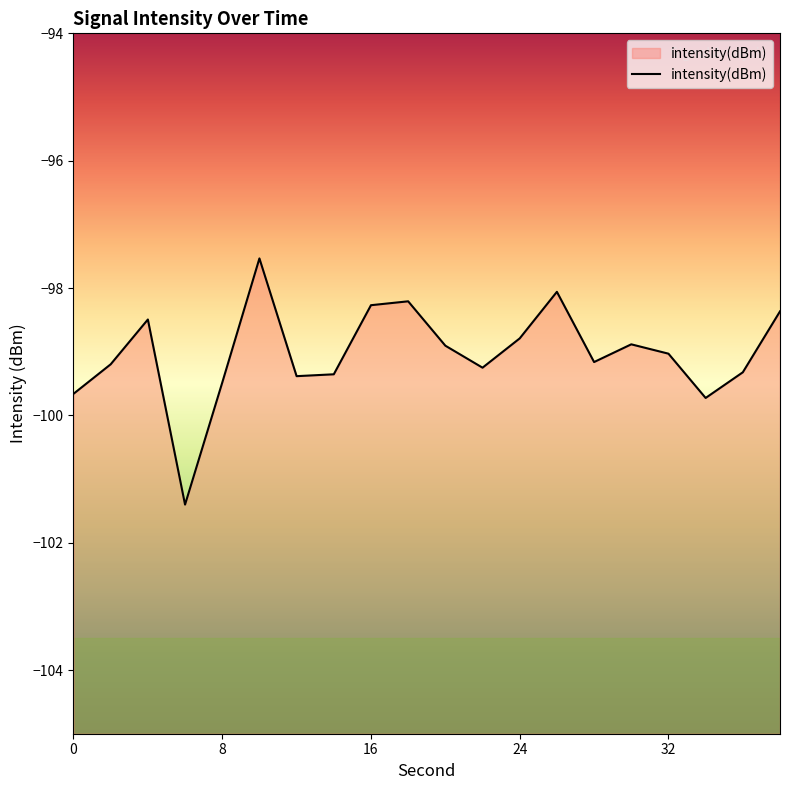

What is the change in value from 16 to 32?

-0.8